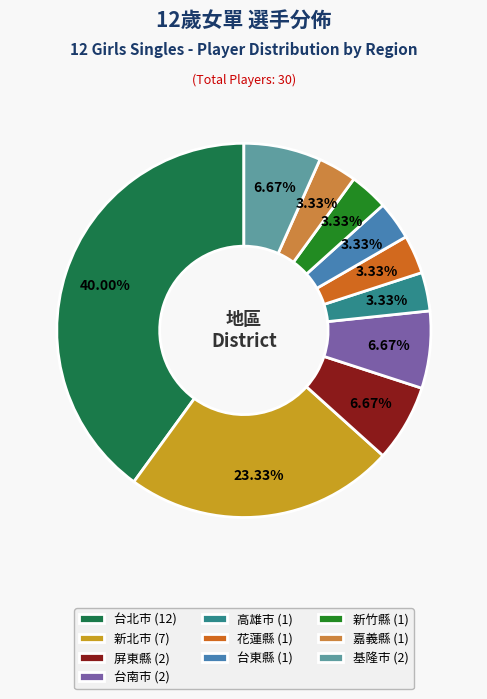

Is there any slice that represents more than half of the pie?

No